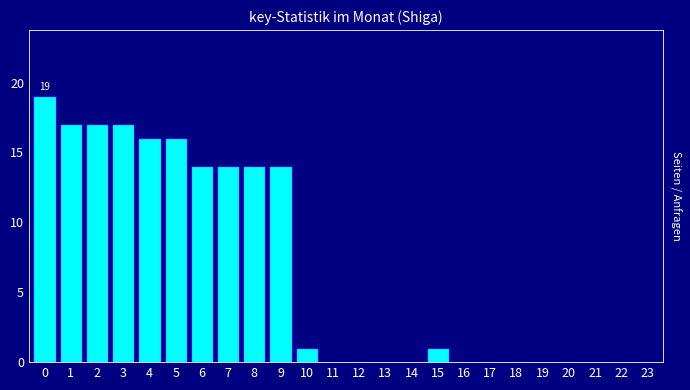

Reading left to right, extract all data points from this chart.

0=19	1=17	2=17	3=17	4=16	5=16	6=14	7=14	8=14	9=14	10=1	11=0	12=0	13=0	14=0	15=1	16=0	17=0	18=0	19=0	20=0	21=0	22=0	23=0